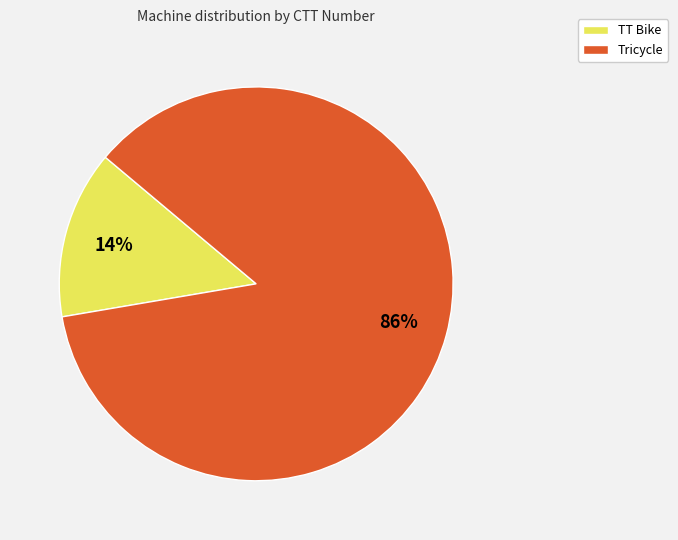

How many segments does this pie chart have?

2